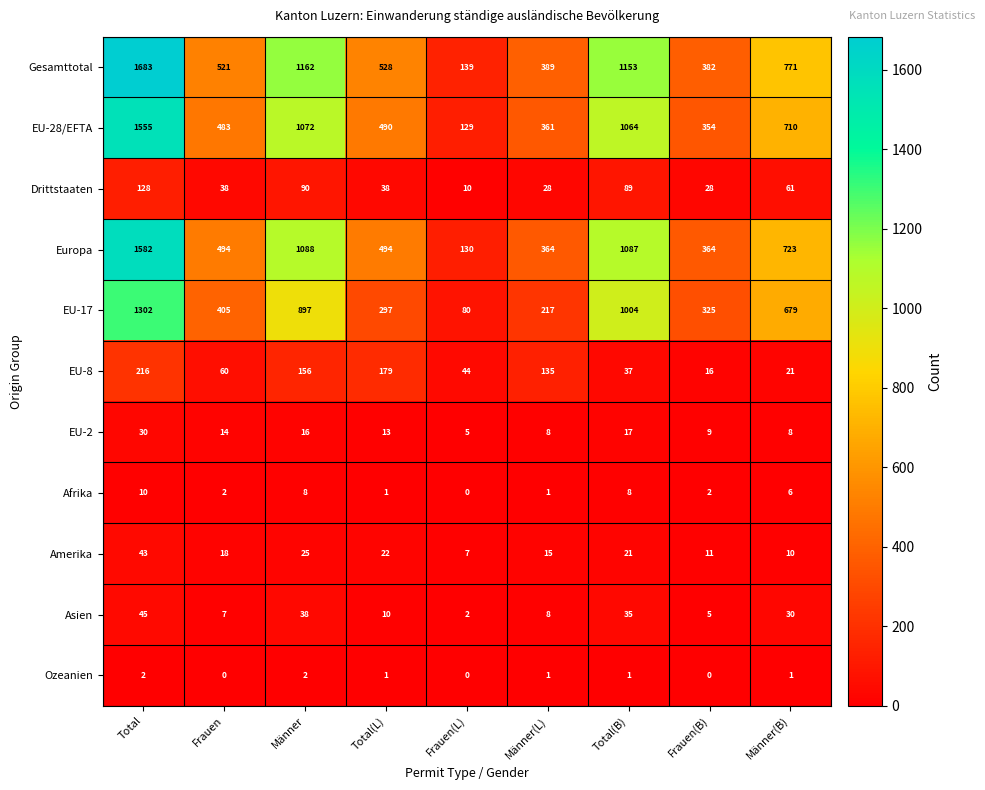

Which series has the largest total across all categories?

Gesamttotal